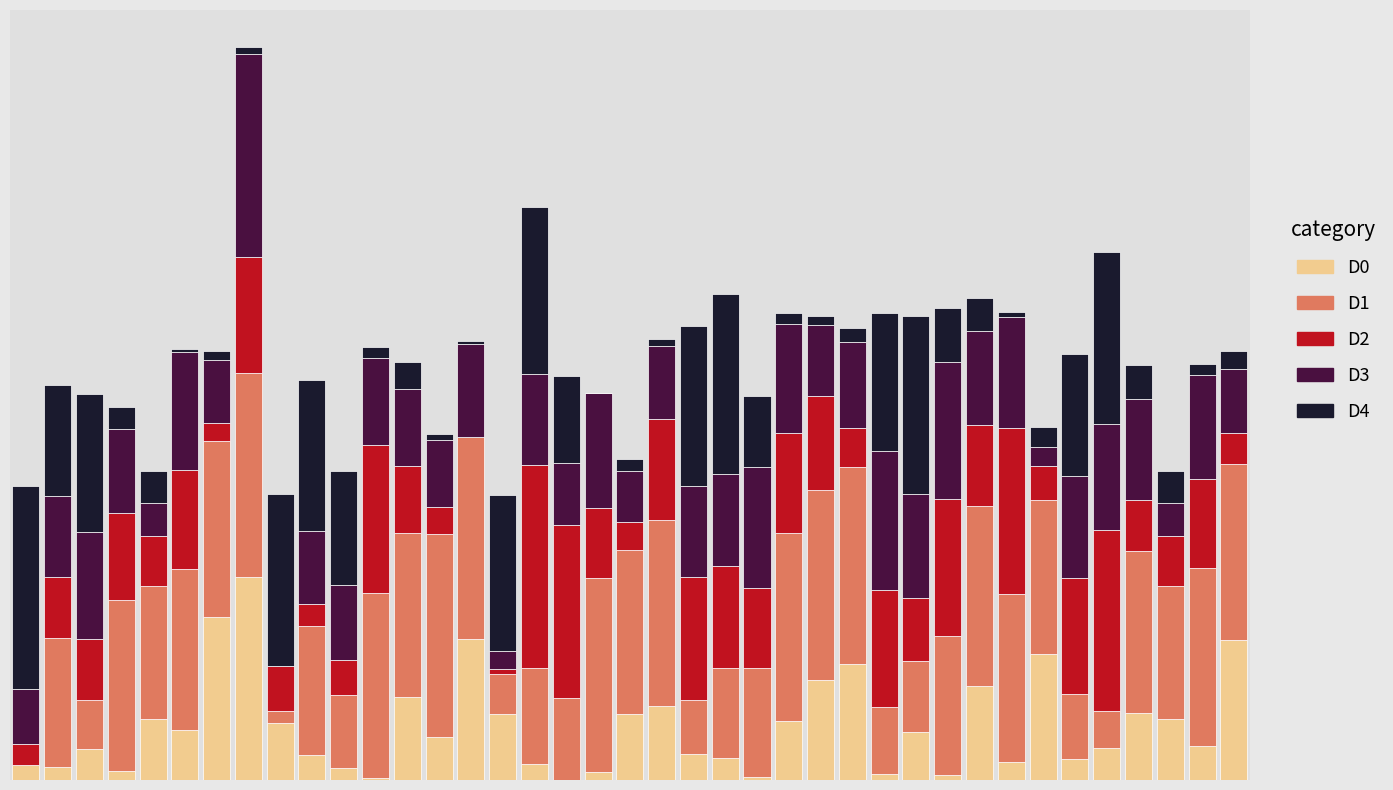

What are all the series names shown in the legend?

D0, D1, D2, D3, D4